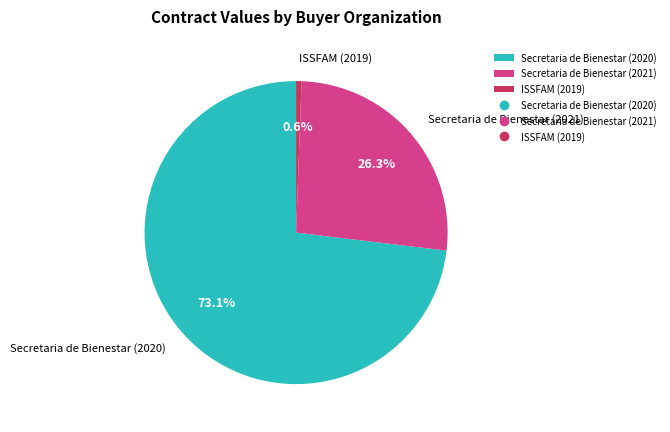

How many slices are in this pie chart?

3